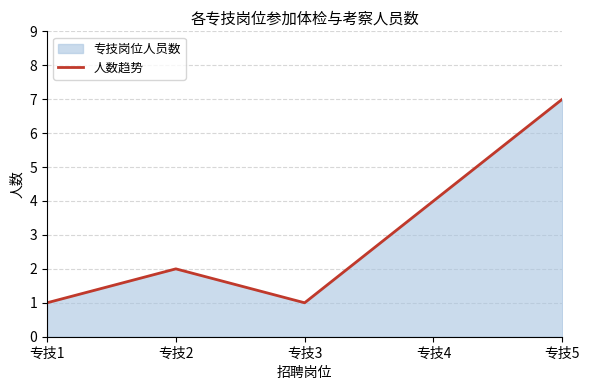

What is the sum of the values at 专技5 and 专技3?

8